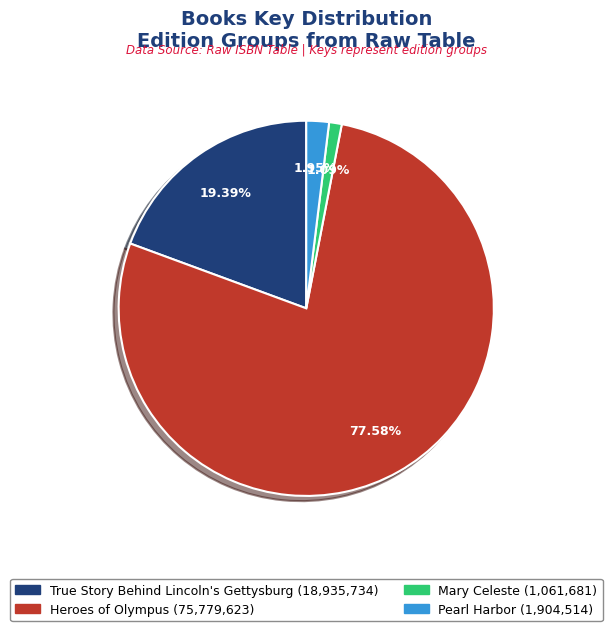

Does any single category account for the majority?

Yes